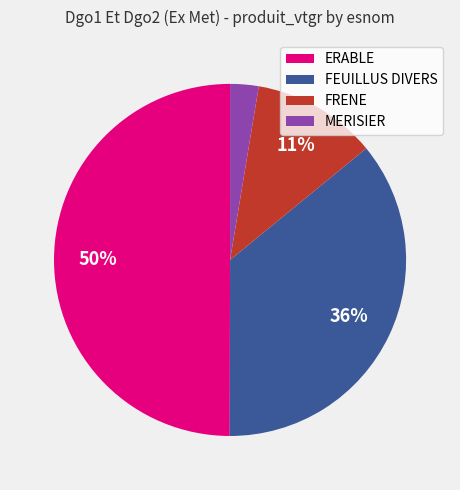

Which has a higher value, ERABLE or FRENE?

ERABLE